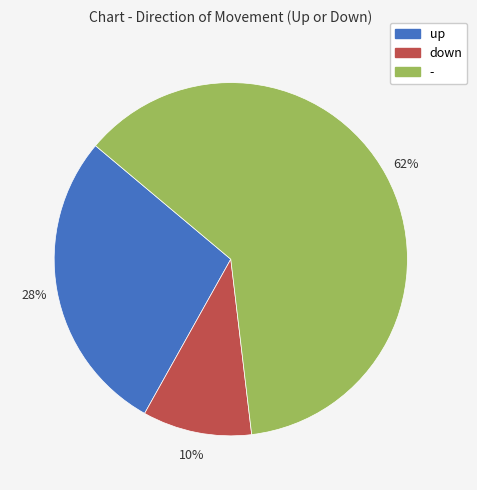

Does any single category account for the majority?

Yes